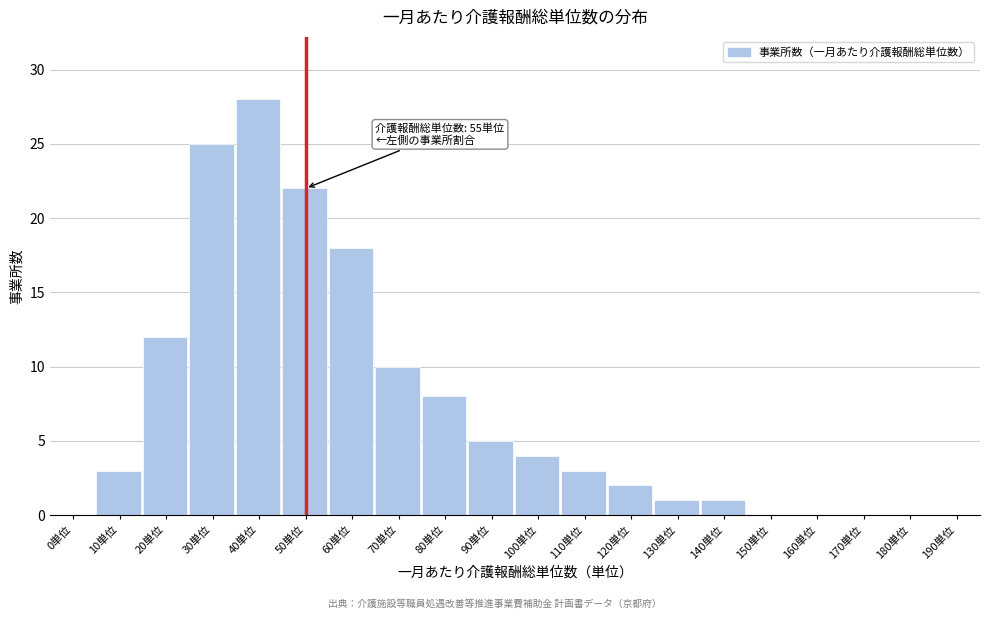

Reading right to left, transcribe all the data shown in this chart.

190単位=0	180単位=0	170単位=0	160単位=0	150単位=0	140単位=1	130単位=1	120単位=2	110単位=3	100単位=4	90単位=5	80単位=8	70単位=10	60単位=18	50単位=22	40単位=28	30単位=25	20単位=12	10単位=3	0単位=0